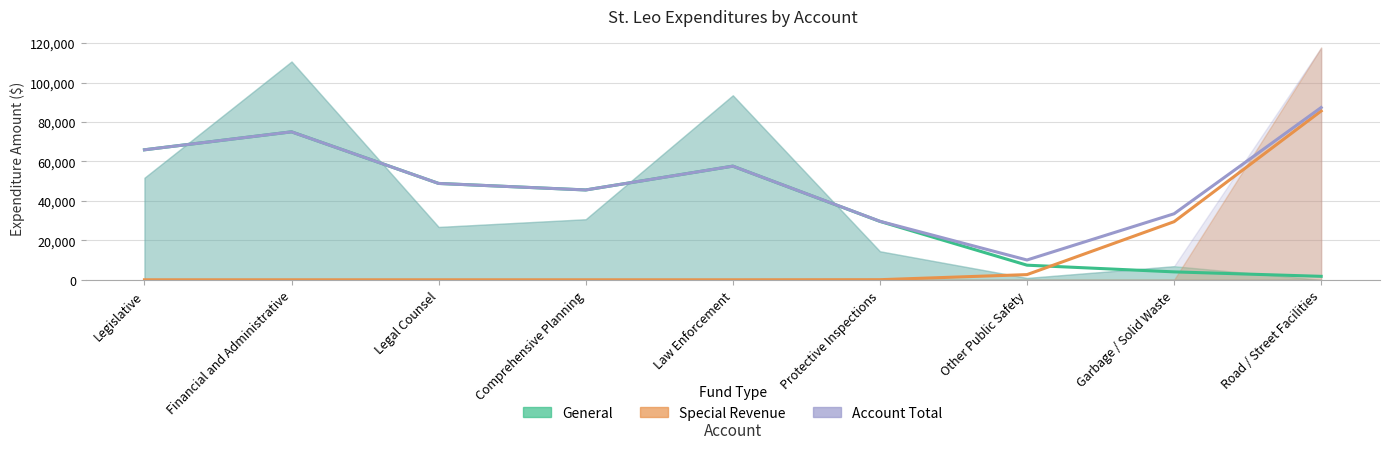

True or false: Account Total and General intersect in this chart.

False